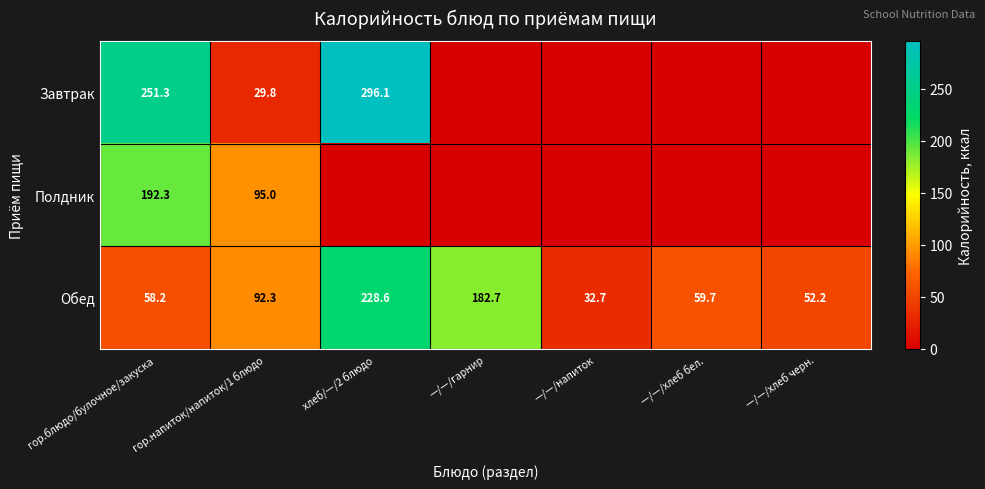

Which category has the highest value across all series?

хлеб/—/2 блюдо